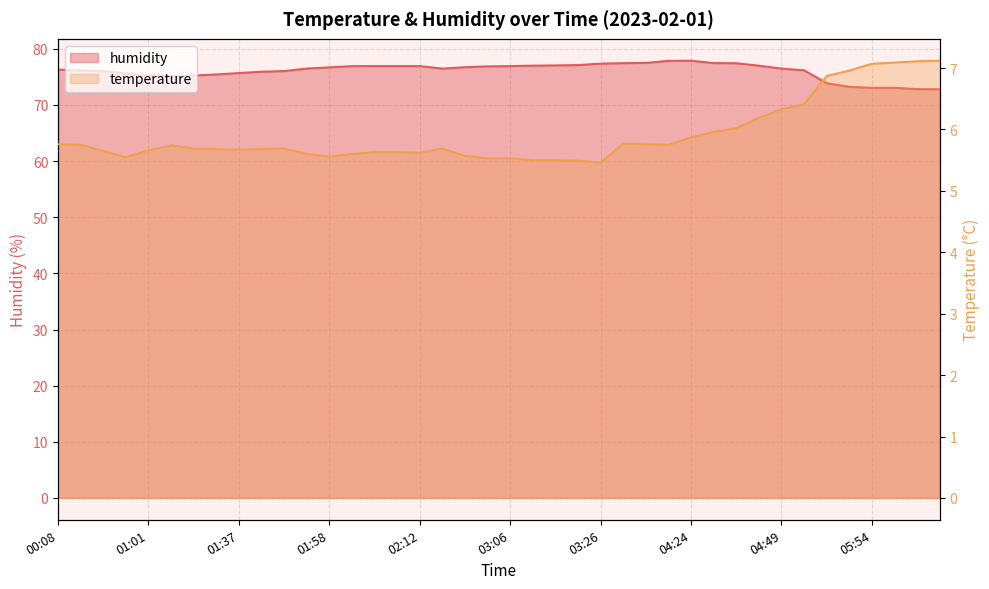

At which label does humidity reach its minimum?

06:08